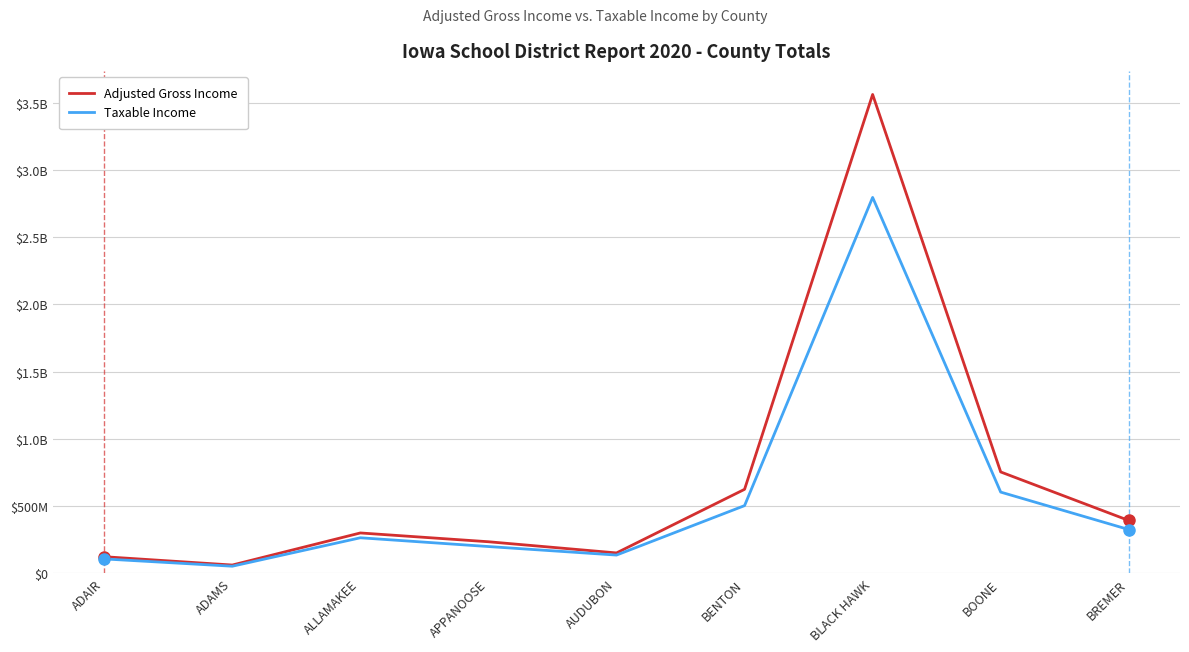

Is this an area chart (filled region under the line)?

No